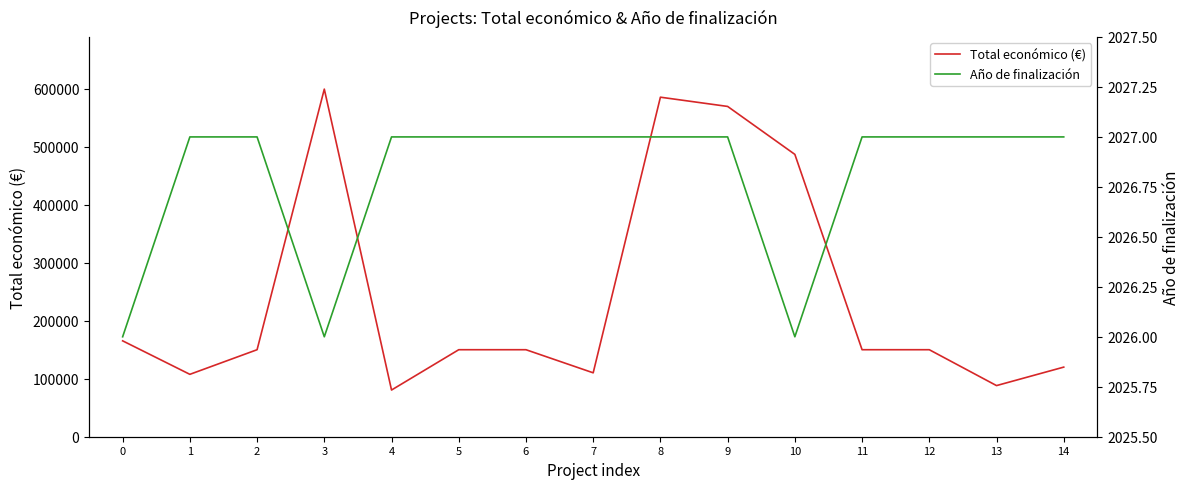

Rank the series by their average value, from lowest to highest.

Año de finalización, Total económico (€)